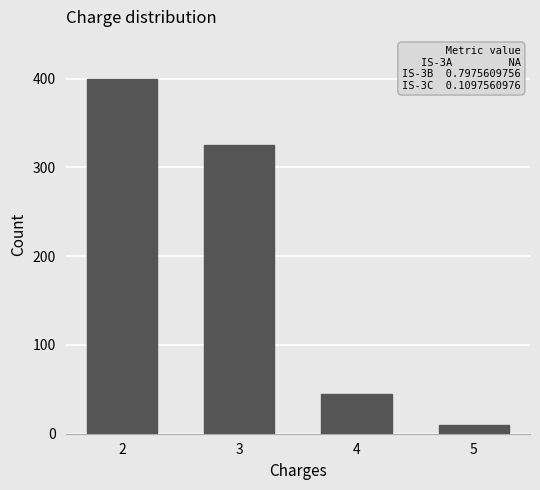

Reading left to right, transcribe all the data shown in this chart.

2=400	3=325	4=45	5=10